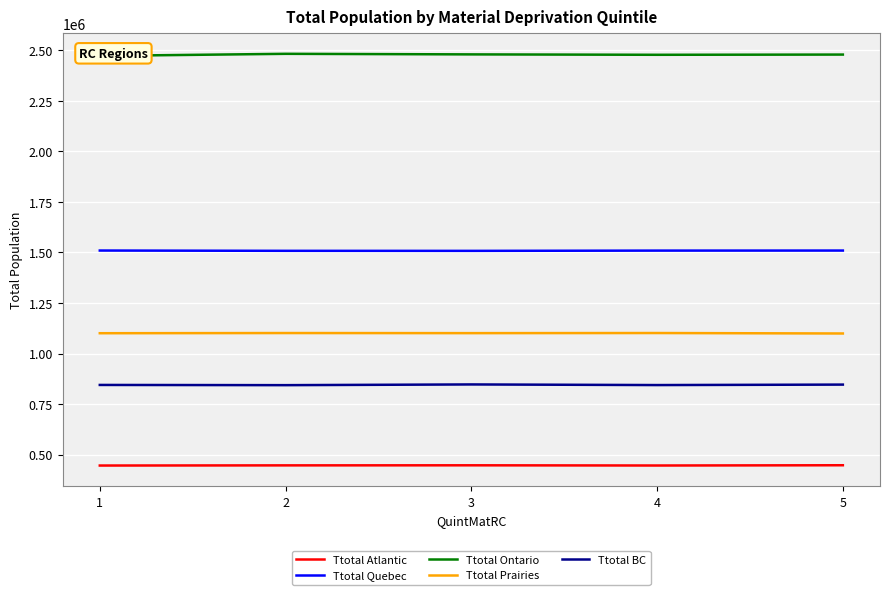

In Ttotal Ontario, how many points are higher than both neighbors (excluding endpoints)?

1